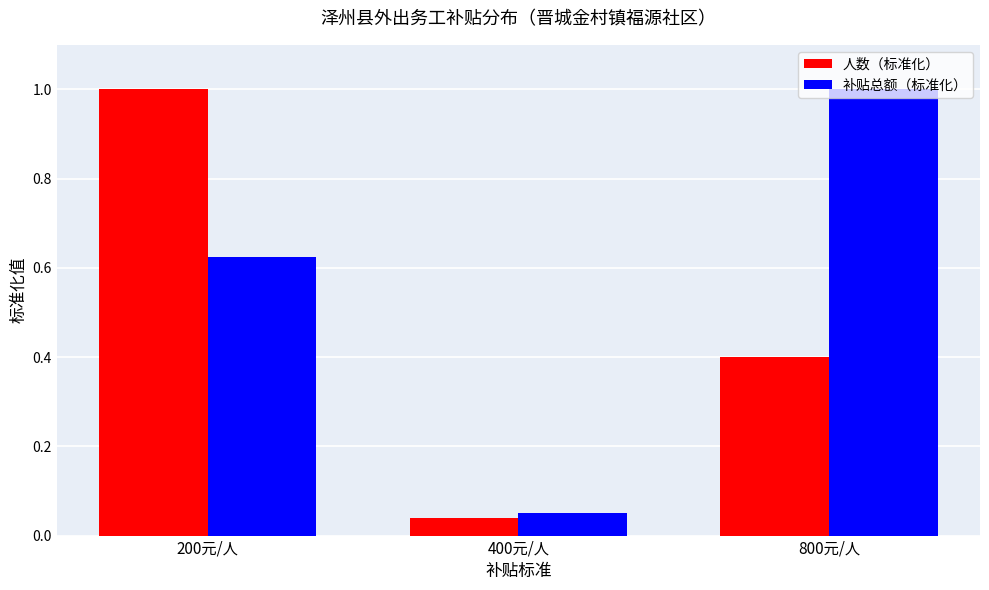

The value of 人数（标准化） at 200元/人 is 0.3. True or false?

False